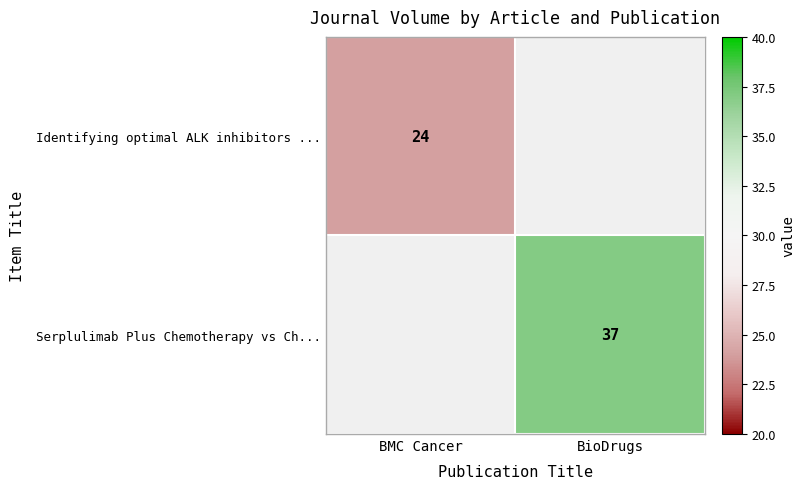

The Identifying optimal ALK inhibitors ... series shows 41 at BMC Cancer. True or false?

False